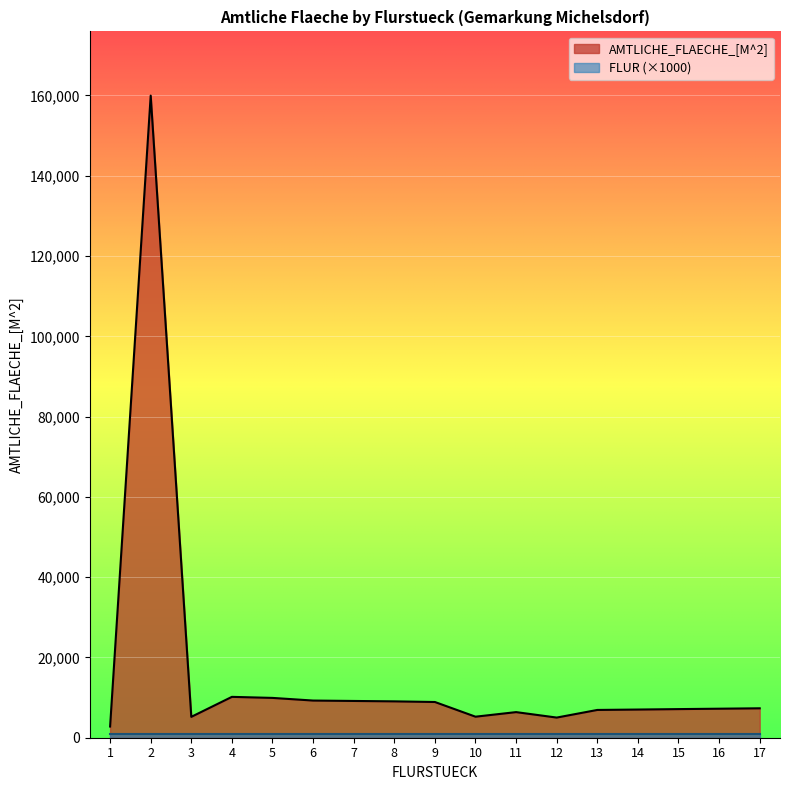

List the labels in order of value, largest first.

2, 4, 5, 6, 7, 8, 9, 17, 16, 15, 14, 13, 11, 10, 3, 12, 1